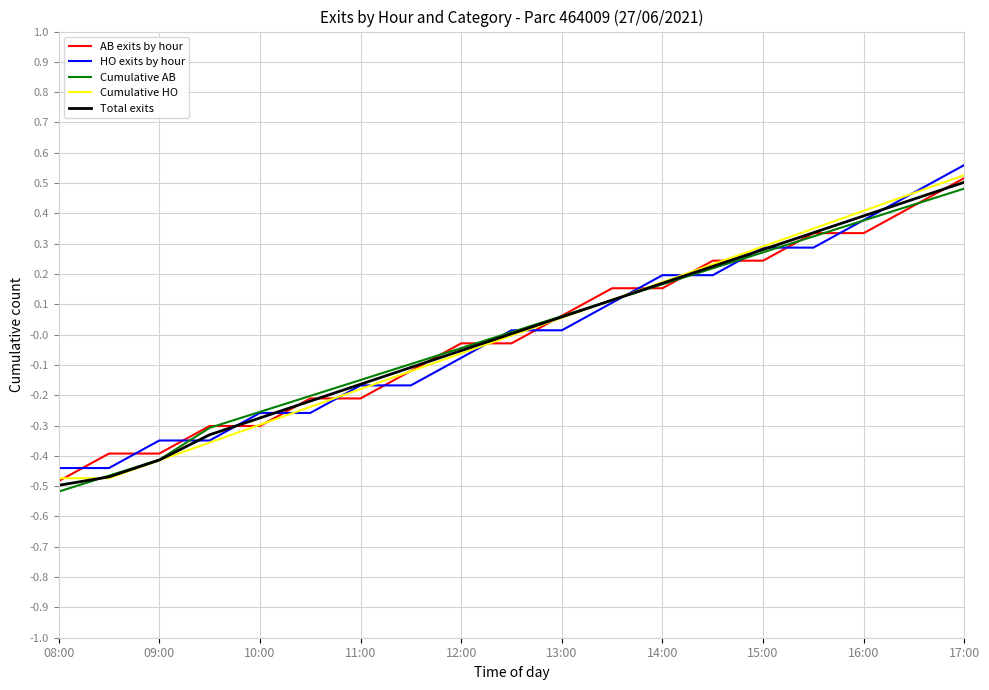

How many times do AB exits by hour and HO exits by hour cross each other?

14